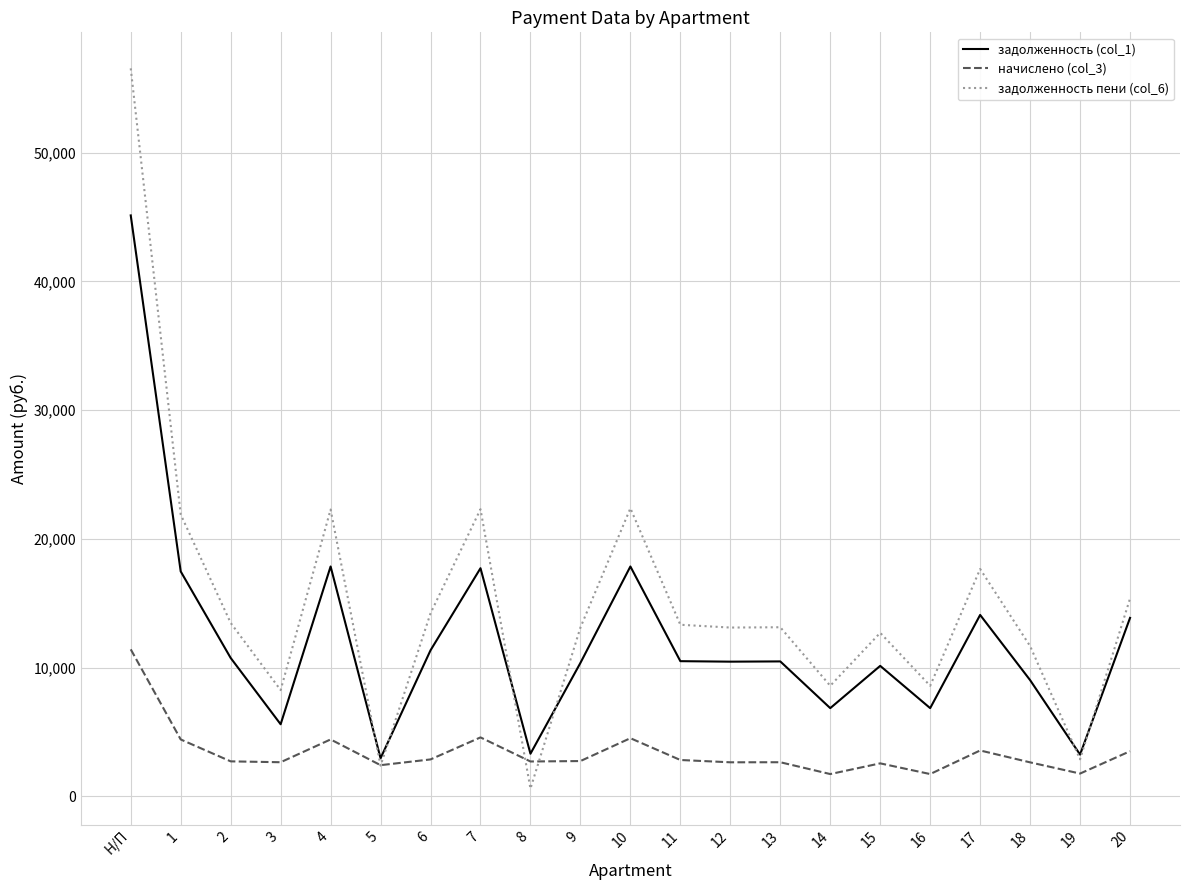

How many series are shown in this chart?

3